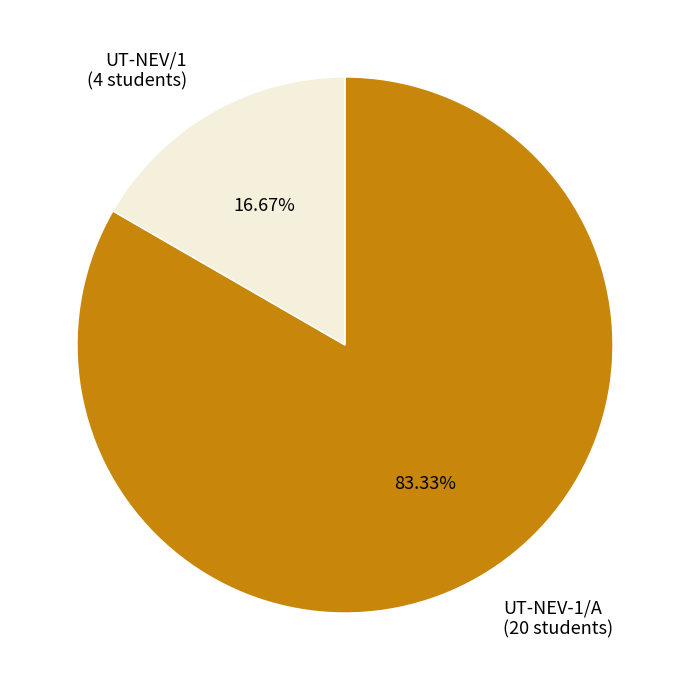

Combined, do UT-NEV-1/A and UT-NEV/1 account for over 50%?

Yes